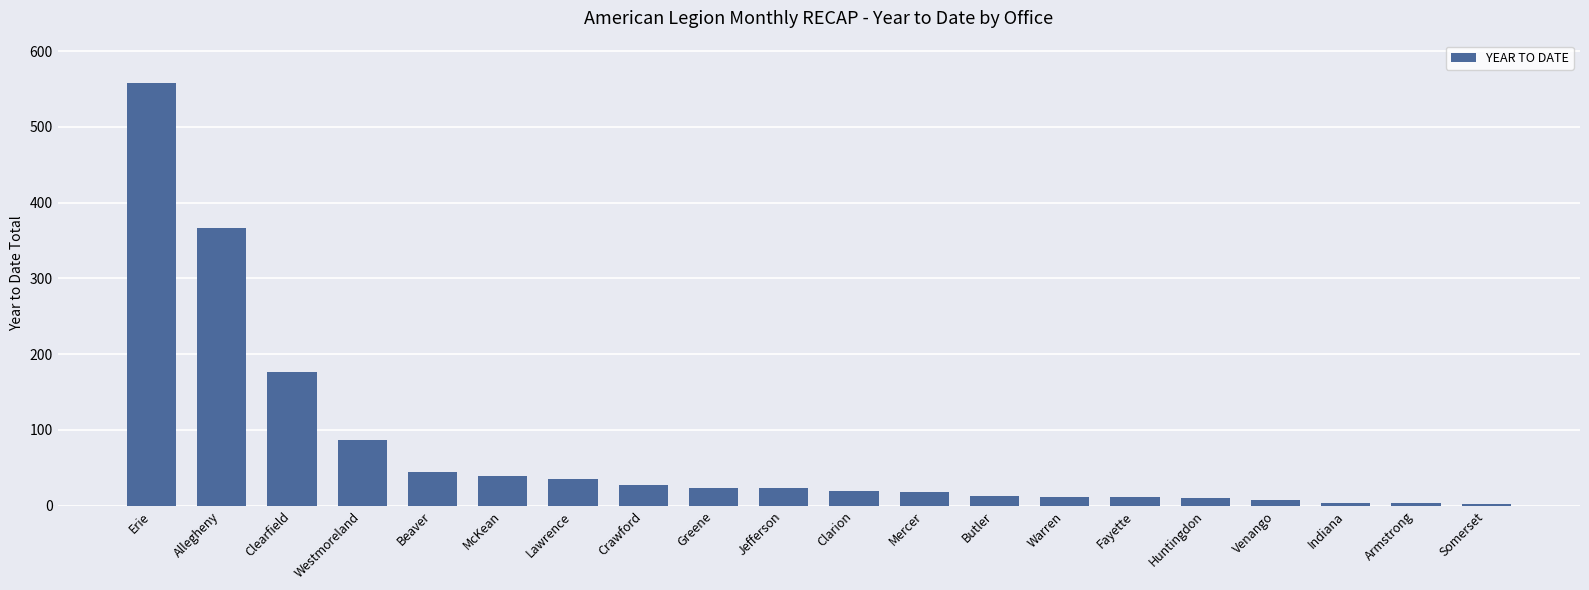

The chart shows a value of 14 at McKean. True or false?

False